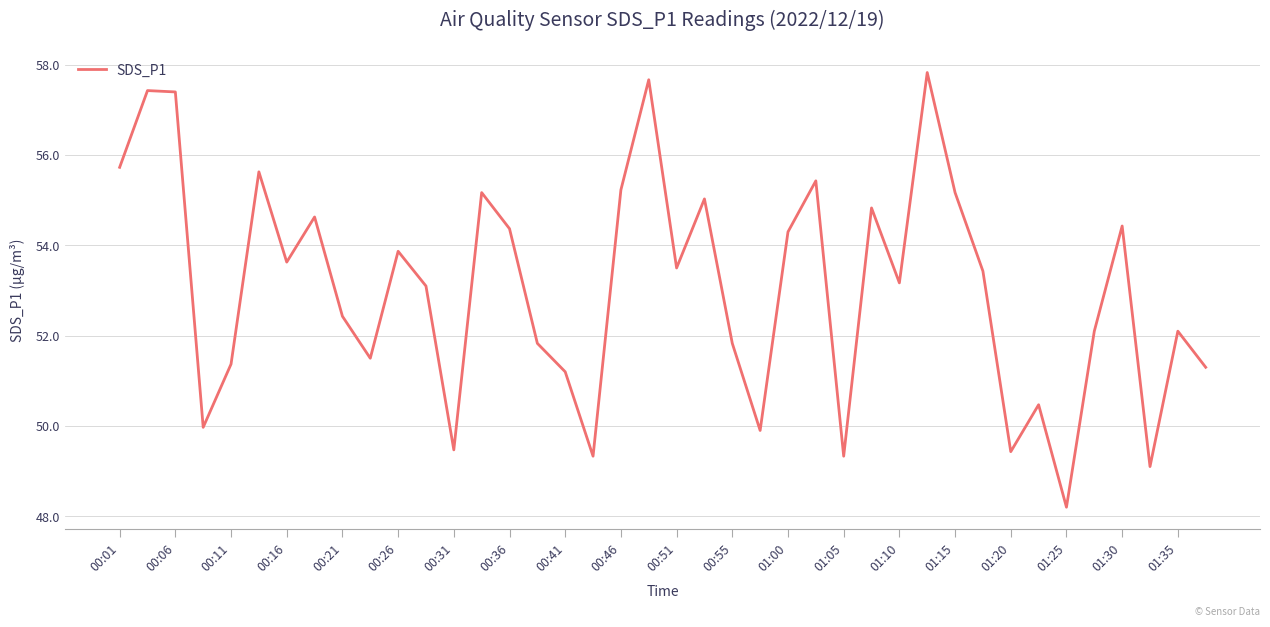

What is the minimum value shown in the chart?

48.2